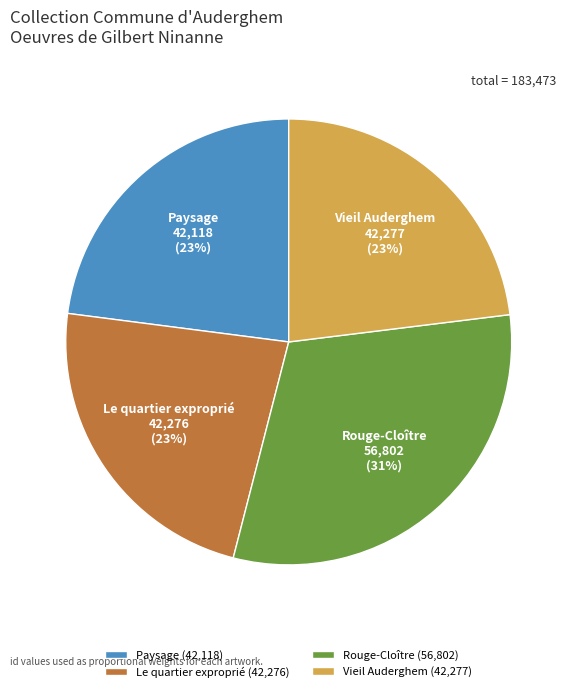

Which slice is the largest?

Rouge-Cloître